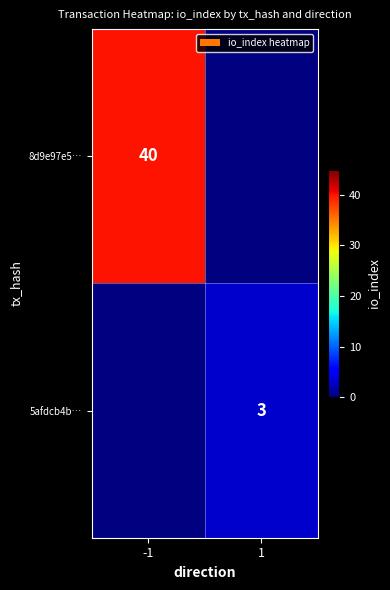

At which category does the chart reach its minimum across all series?

1